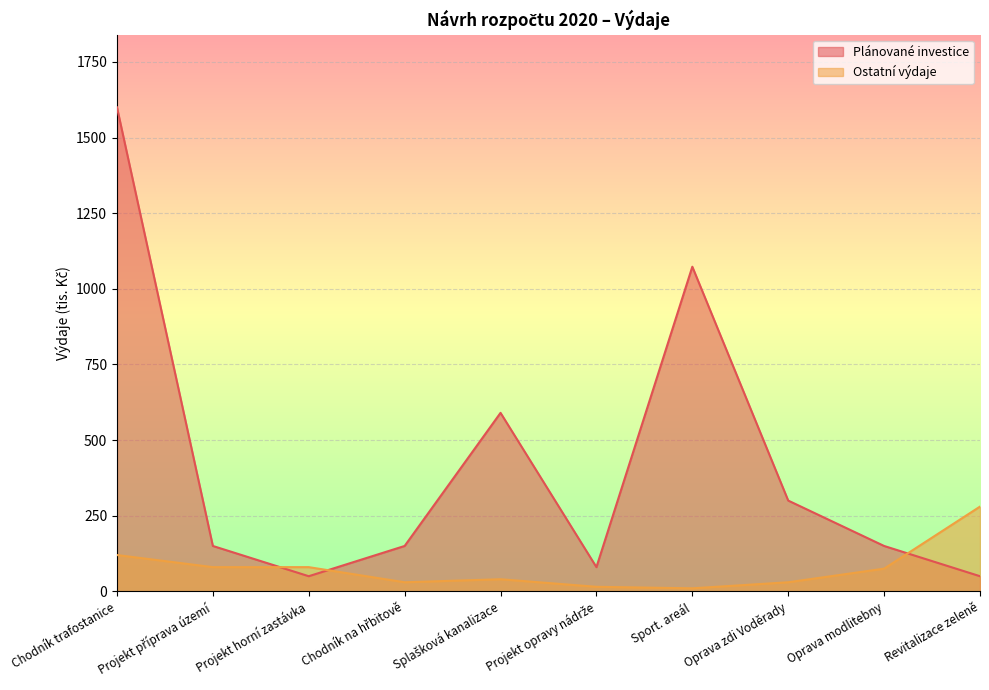

What is the greatest value displayed?

1600.0